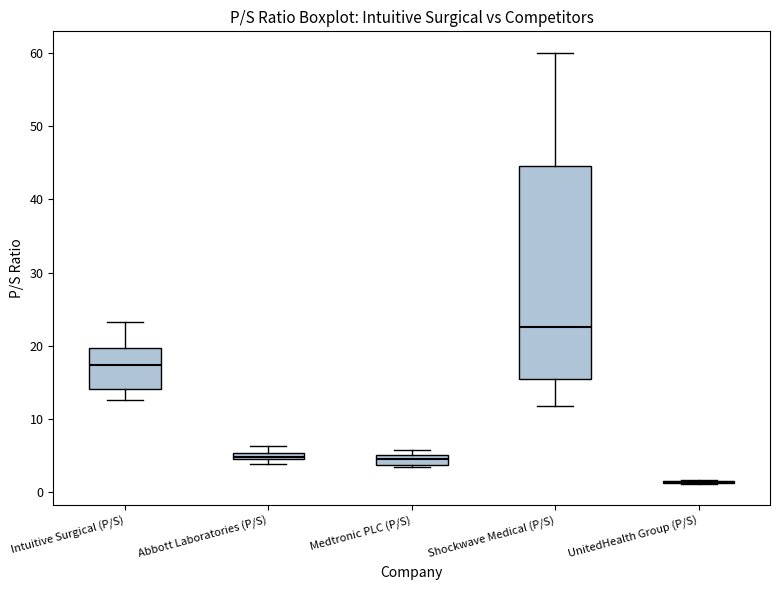

Comparing the boxes themselves (not the whiskers), which one is the tallest?

Shockwave Medical (P/S)